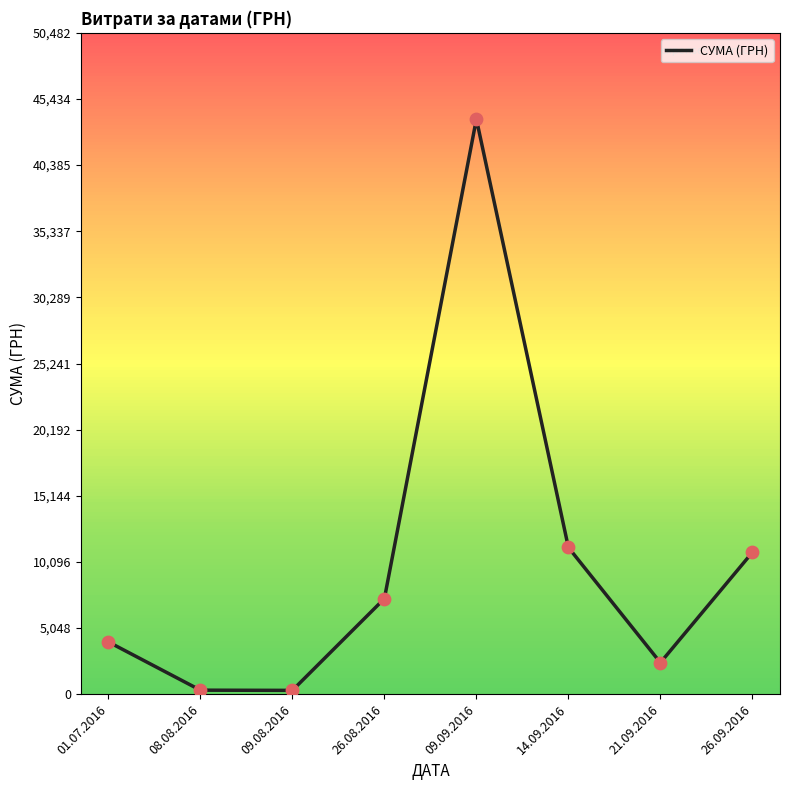

What is the change in value from 01.07.2016 to 09.09.2016?

+39909.6